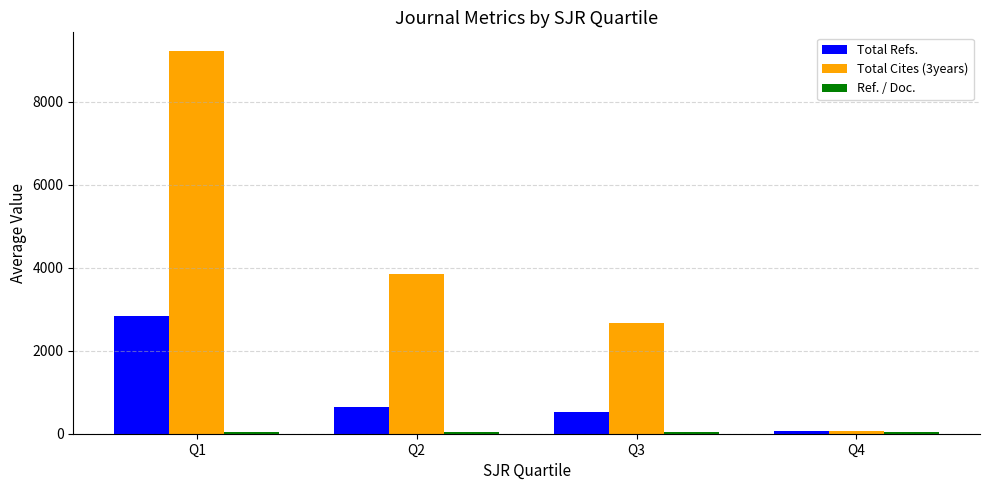

At which label does Total Cites (3years) reach its peak?

Q1